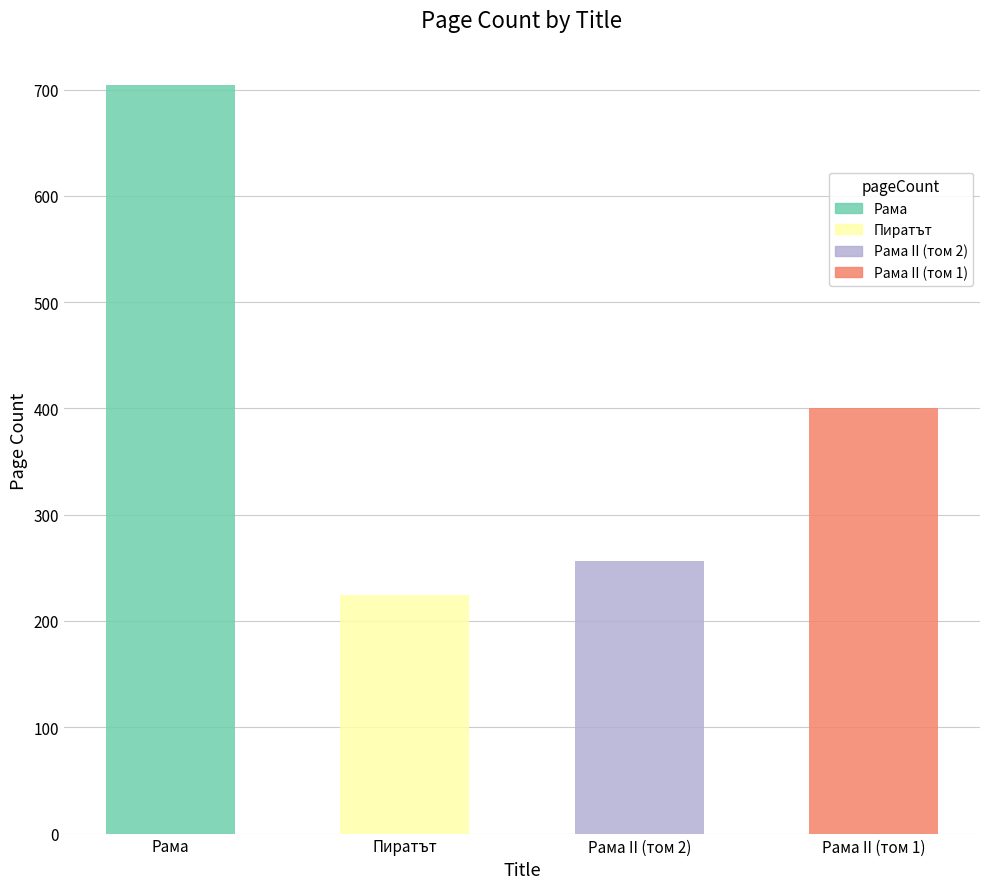

What value does the data have at Рама?

704